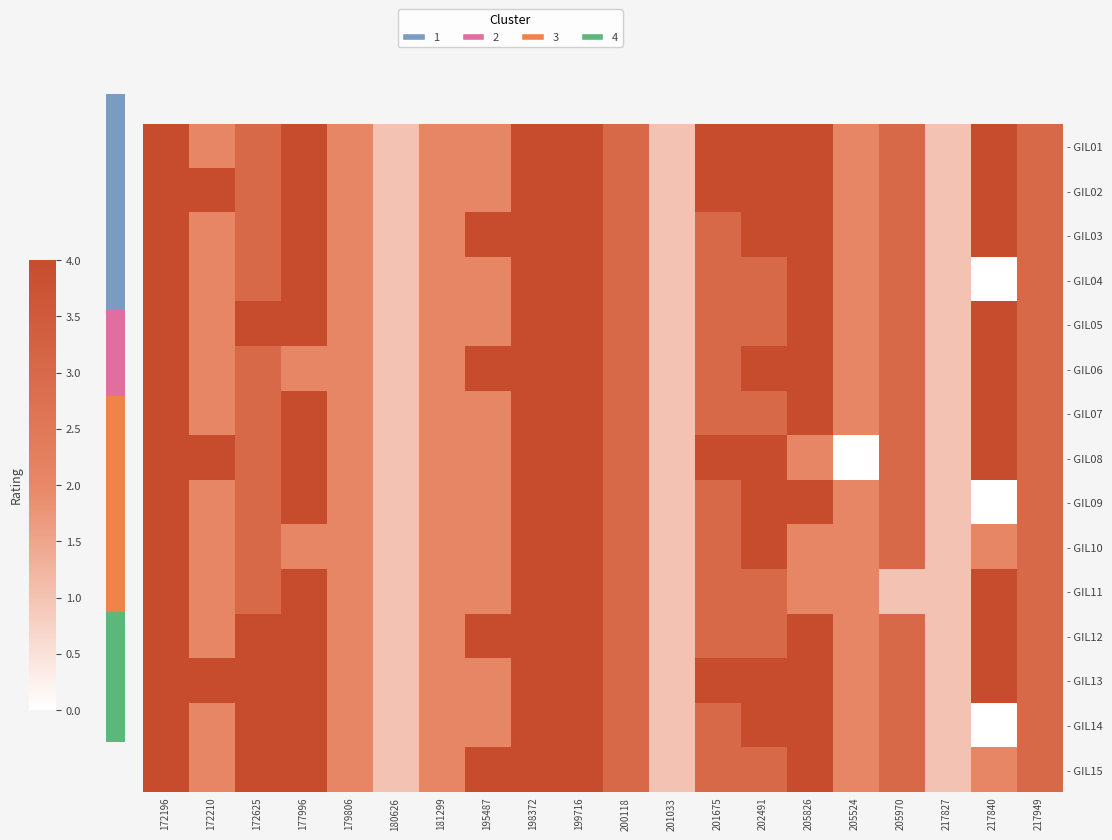

Reading left to right, extract all data points from this chart.

- GIL01: 172196=1.0	172210=0.5	172625=0.8	177996=1.0	179806=0.5	180626=0.2	181299=0.5	195487=0.5	198372=1.0	199716=1.0	200118=0.8	201033=0.2	201675=1.0	202491=1.0	205826=1.0	205524=0.5	205970=0.8	217827=0.2	217840=1.0	217949=0.8
- GIL02: 172196=1.0	172210=1.0	172625=0.8	177996=1.0	179806=0.5	180626=0.2	181299=0.5	195487=0.5	198372=1.0	199716=1.0	200118=0.8	201033=0.2	201675=1.0	202491=1.0	205826=1.0	205524=0.5	205970=0.8	217827=0.2	217840=1.0	217949=0.8
- GIL03: 172196=1.0	172210=0.5	172625=0.8	177996=1.0	179806=0.5	180626=0.2	181299=0.5	195487=1.0	198372=1.0	199716=1.0	200118=0.8	201033=0.2	201675=0.8	202491=1.0	205826=1.0	205524=0.5	205970=0.8	217827=0.2	217840=1.0	217949=0.8
- GIL04: 172196=1.0	172210=0.5	172625=0.8	177996=1.0	179806=0.5	180626=0.2	181299=0.5	195487=0.5	198372=1.0	199716=1.0	200118=0.8	201033=0.2	201675=0.8	202491=0.8	205826=1.0	205524=0.5	205970=0.8	217827=0.2	217840=0.0	217949=0.8
- GIL05: 172196=1.0	172210=0.5	172625=1.0	177996=1.0	179806=0.5	180626=0.2	181299=0.5	195487=0.5	198372=1.0	199716=1.0	200118=0.8	201033=0.2	201675=0.8	202491=0.8	205826=1.0	205524=0.5	205970=0.8	217827=0.2	217840=1.0	217949=0.8
- GIL06: 172196=1.0	172210=0.5	172625=0.8	177996=0.5	179806=0.5	180626=0.2	181299=0.5	195487=1.0	198372=1.0	199716=1.0	200118=0.8	201033=0.2	201675=0.8	202491=1.0	205826=1.0	205524=0.5	205970=0.8	217827=0.2	217840=1.0	217949=0.8
- GIL07: 172196=1.0	172210=0.5	172625=0.8	177996=1.0	179806=0.5	180626=0.2	181299=0.5	195487=0.5	198372=1.0	199716=1.0	200118=0.8	201033=0.2	201675=0.8	202491=0.8	205826=1.0	205524=0.5	205970=0.8	217827=0.2	217840=1.0	217949=0.8
- GIL08: 172196=1.0	172210=1.0	172625=0.8	177996=1.0	179806=0.5	180626=0.2	181299=0.5	195487=0.5	198372=1.0	199716=1.0	200118=0.8	201033=0.2	201675=1.0	202491=1.0	205826=0.5	205524=0.0	205970=0.8	217827=0.2	217840=1.0	217949=0.8
- GIL09: 172196=1.0	172210=0.5	172625=0.8	177996=1.0	179806=0.5	180626=0.2	181299=0.5	195487=0.5	198372=1.0	199716=1.0	200118=0.8	201033=0.2	201675=0.8	202491=1.0	205826=1.0	205524=0.5	205970=0.8	217827=0.2	217840=0.0	217949=0.8
- GIL10: 172196=1.0	172210=0.5	172625=0.8	177996=0.5	179806=0.5	180626=0.2	181299=0.5	195487=0.5	198372=1.0	199716=1.0	200118=0.8	201033=0.2	201675=0.8	202491=1.0	205826=0.5	205524=0.5	205970=0.8	217827=0.2	217840=0.5	217949=0.8
- GIL11: 172196=1.0	172210=0.5	172625=0.8	177996=1.0	179806=0.5	180626=0.2	181299=0.5	195487=0.5	198372=1.0	199716=1.0	200118=0.8	201033=0.2	201675=0.8	202491=0.8	205826=0.5	205524=0.5	205970=0.2	217827=0.2	217840=1.0	217949=0.8
- GIL12: 172196=1.0	172210=0.5	172625=1.0	177996=1.0	179806=0.5	180626=0.2	181299=0.5	195487=1.0	198372=1.0	199716=1.0	200118=0.8	201033=0.2	201675=0.8	202491=0.8	205826=1.0	205524=0.5	205970=0.8	217827=0.2	217840=1.0	217949=0.8
- GIL13: 172196=1.0	172210=1.0	172625=1.0	177996=1.0	179806=0.5	180626=0.2	181299=0.5	195487=0.5	198372=1.0	199716=1.0	200118=0.8	201033=0.2	201675=1.0	202491=1.0	205826=1.0	205524=0.5	205970=0.8	217827=0.2	217840=1.0	217949=0.8
- GIL14: 172196=1.0	172210=0.5	172625=1.0	177996=1.0	179806=0.5	180626=0.2	181299=0.5	195487=0.5	198372=1.0	199716=1.0	200118=0.8	201033=0.2	201675=0.8	202491=1.0	205826=1.0	205524=0.5	205970=0.8	217827=0.2	217840=0.0	217949=0.8
- GIL15: 172196=1.0	172210=0.5	172625=1.0	177996=1.0	179806=0.5	180626=0.2	181299=0.5	195487=1.0	198372=1.0	199716=1.0	200118=0.8	201033=0.2	201675=0.8	202491=0.8	205826=1.0	205524=0.5	205970=0.8	217827=0.2	217840=0.5	217949=0.8